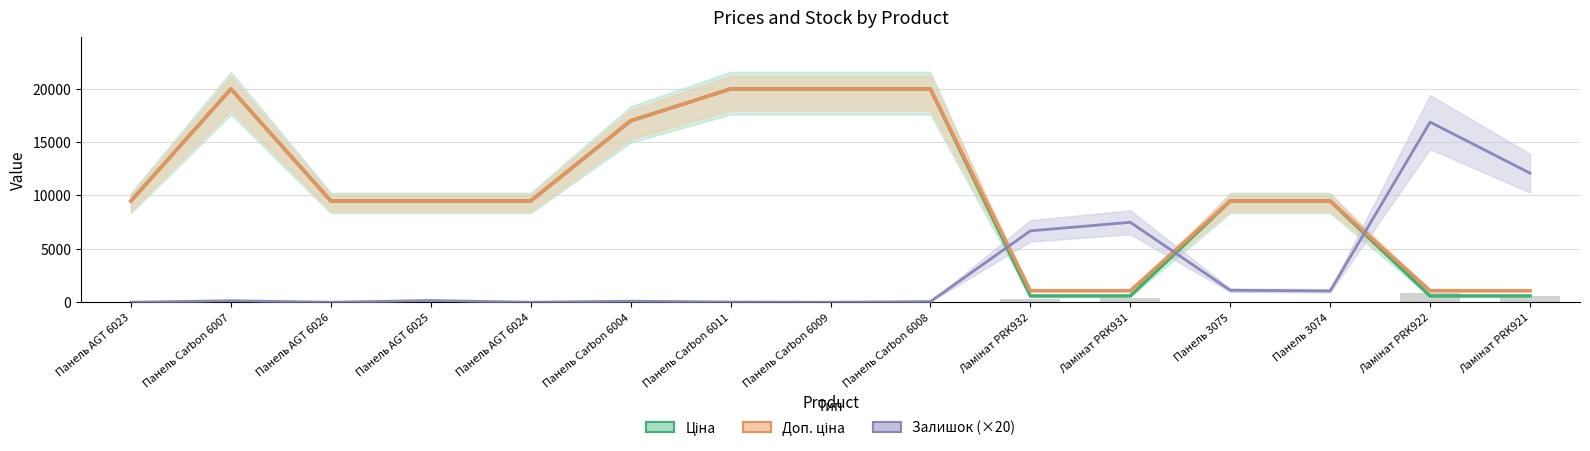

What is the difference between the highest and lowest values at Ламінат PRK921?

11490.1